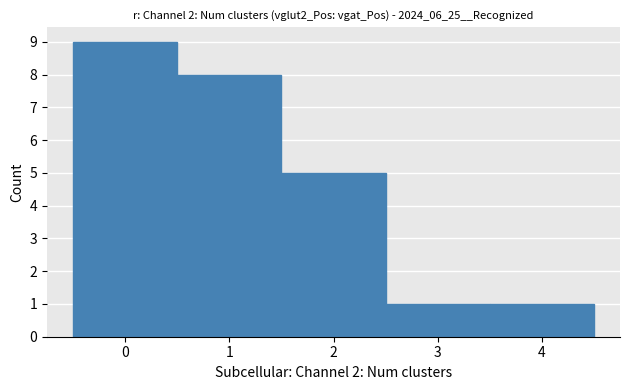

Reading left to right, list every bar in this chart as the range it spans on the x-axis followed by its height. The values are not printed on the chart, so give them approximately, as read against the axis.

-0.5 to 0.5: 9
0.5 to 1.5: 8
1.5 to 2.5: 5
2.5 to 3.5: 1
3.5 to 4.5: 1